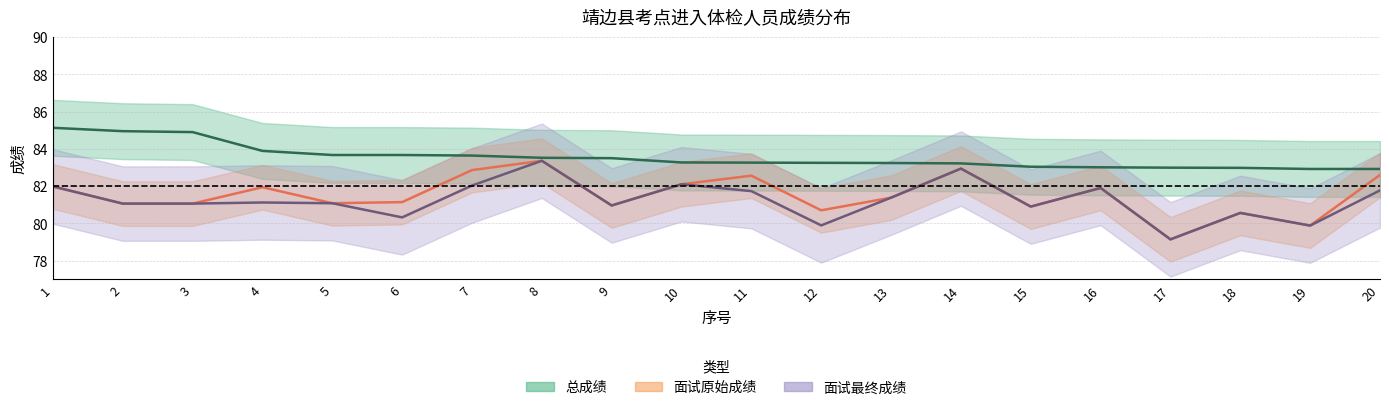

What is the minimum value for 面试最终成绩?

79.1